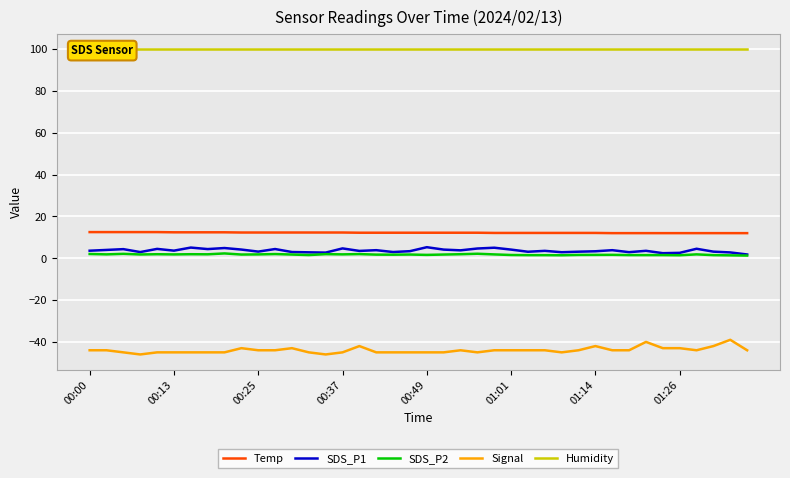

True or false: Temp and SDS_P2 cross at least once.

False